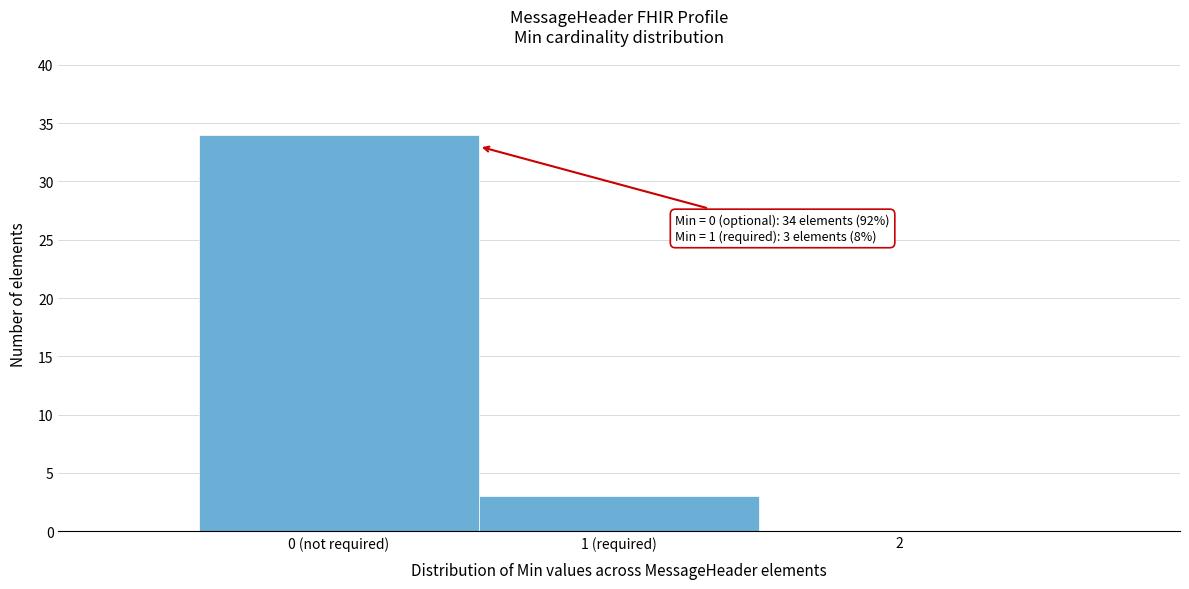

Reading left to right, what are all the values shown in this chart?

0 (not required)=34	1 (required)=3	2=0